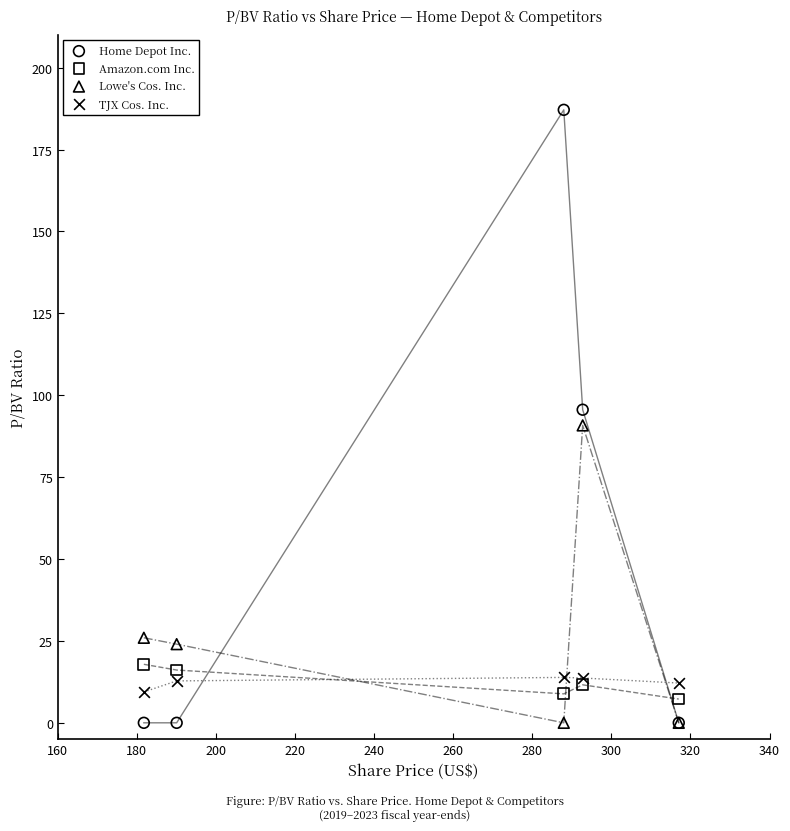

What are all the series names shown in the legend?

Home Depot Inc., Amazon.com Inc., Lowe's Cos. Inc., TJX Cos. Inc.